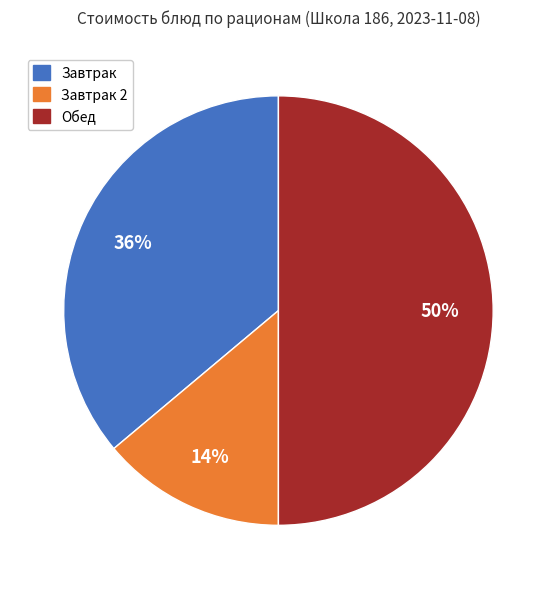

To the nearest percent, what is the average slice percentage?

33%